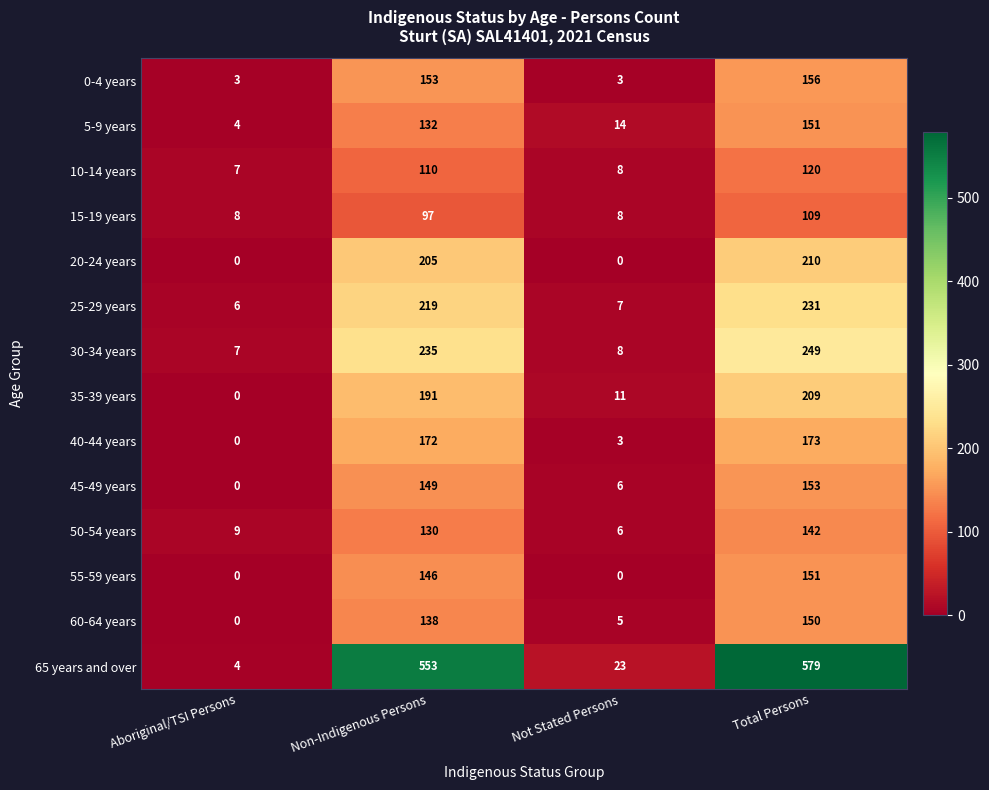

Where is 25-29 years nearest to the value 118?

Non-Indigenous Persons